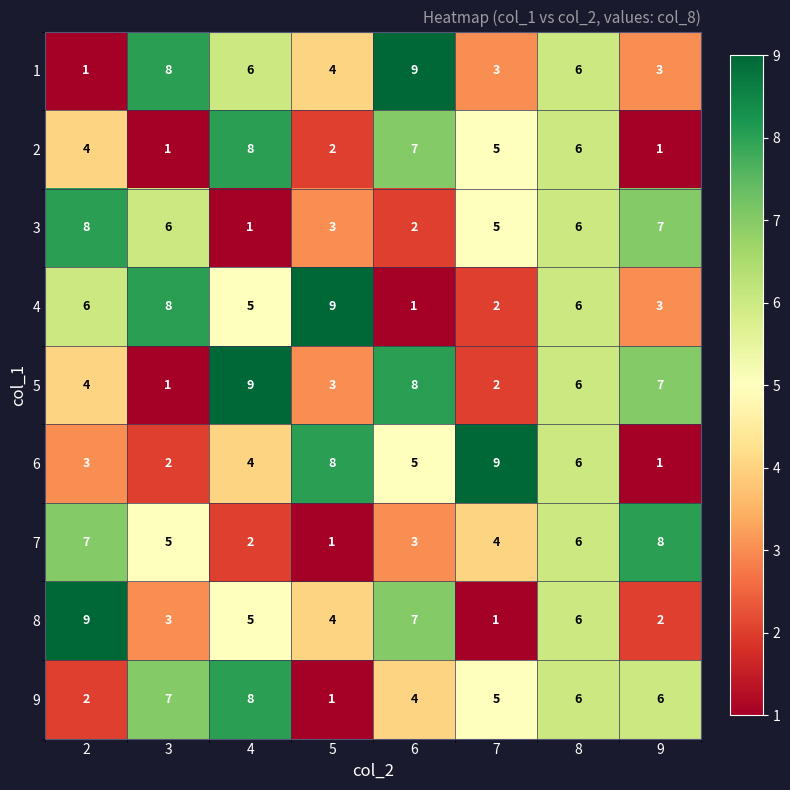

What is the difference between the second highest and minimum values in the 2 series?

6